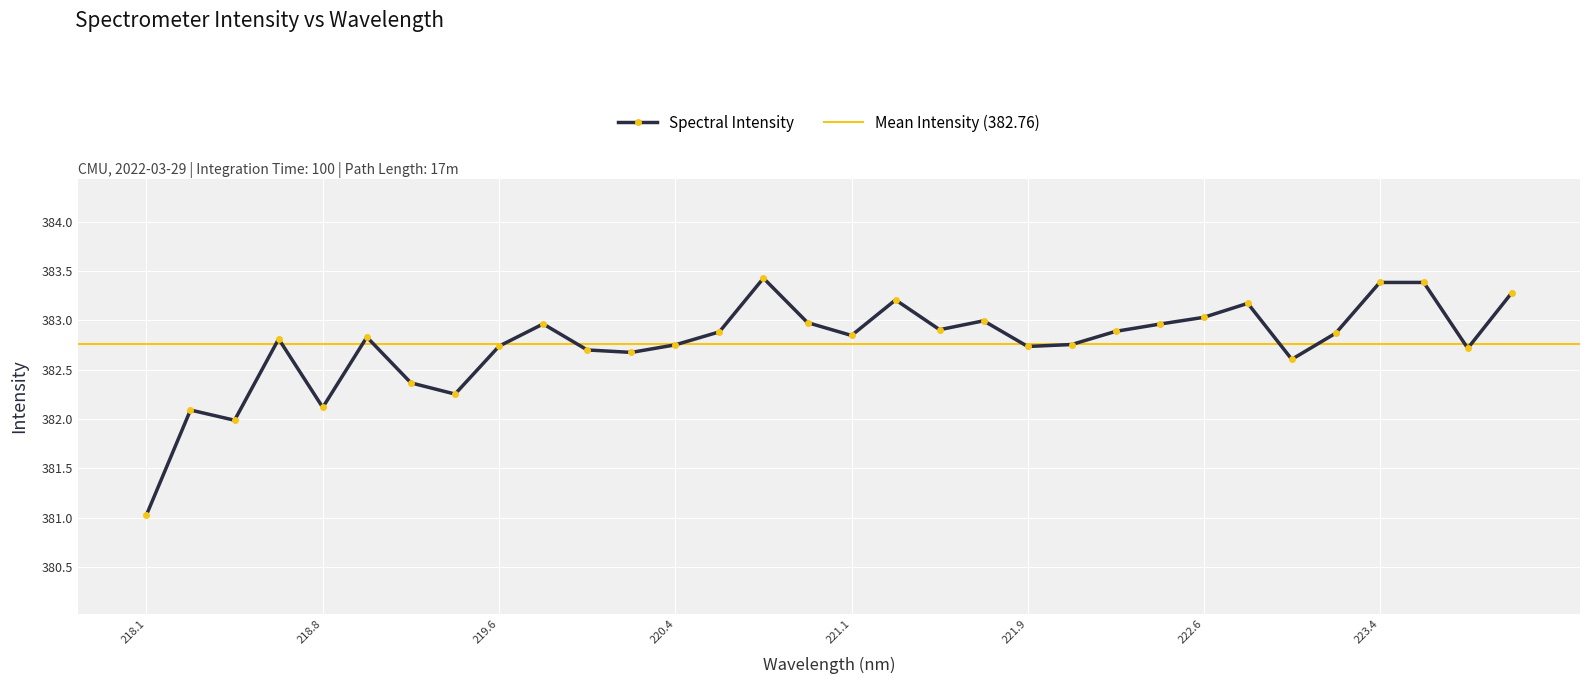

True or false: Spectral Intensity has more than 2 interior local peaks.

True